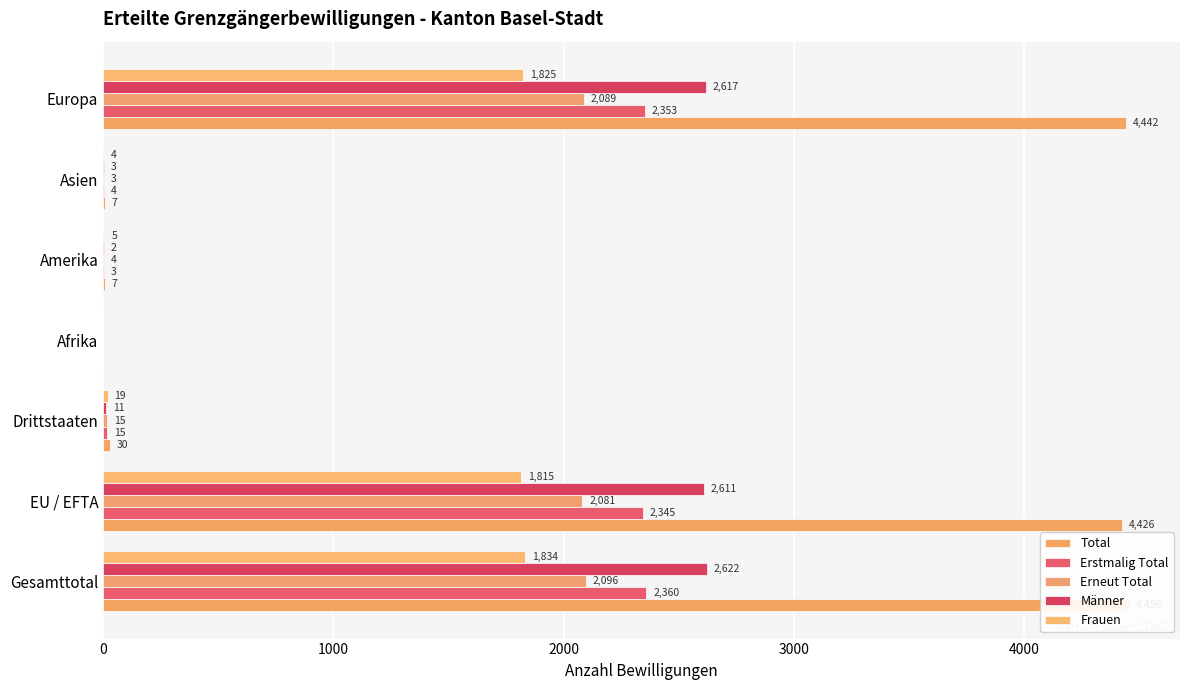

What is the maximum value shown in the chart?

4456